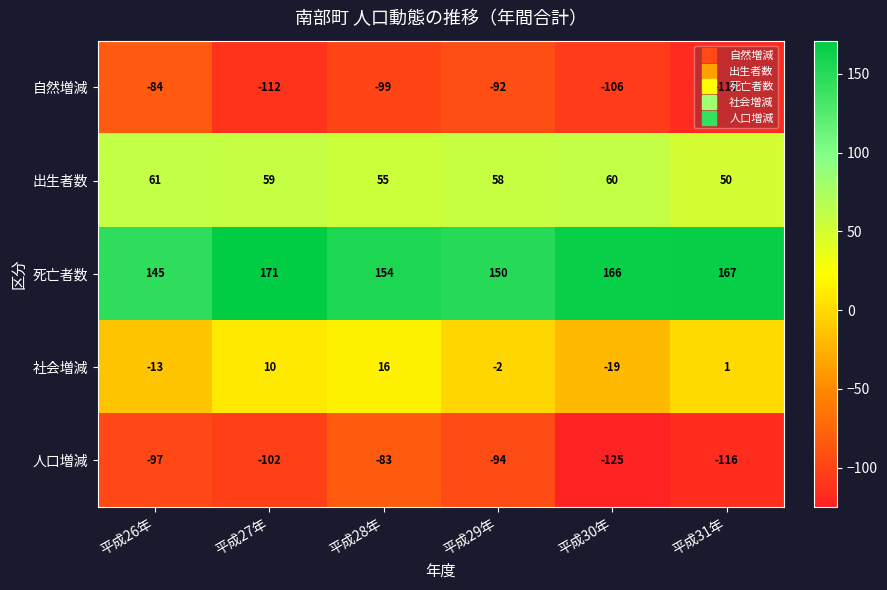

Count the number of categories in the chart.

6